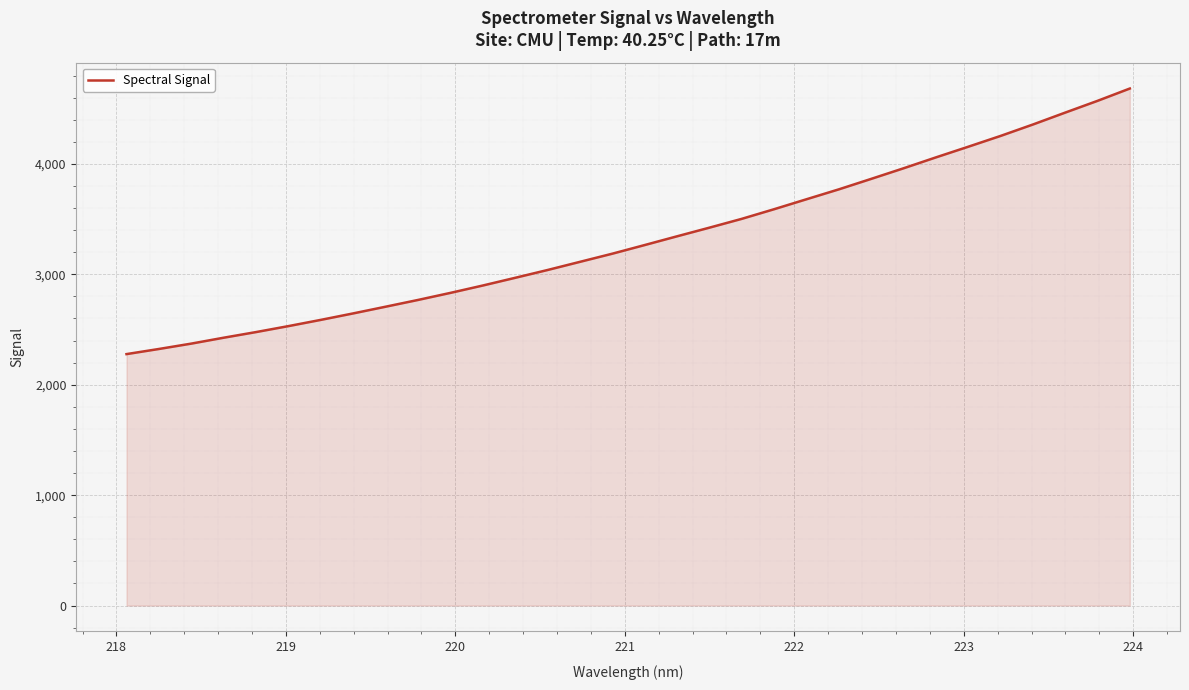

What is the greatest value displayed?

4682.6